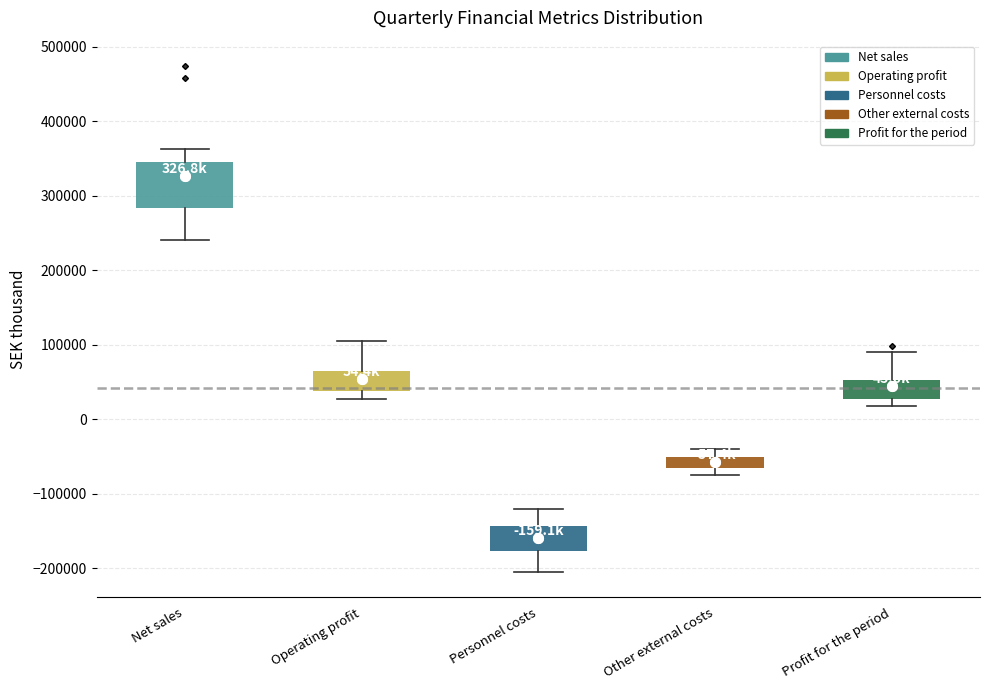

Comparing the boxes themselves (not the whiskers), which one is the tallest?

Net sales